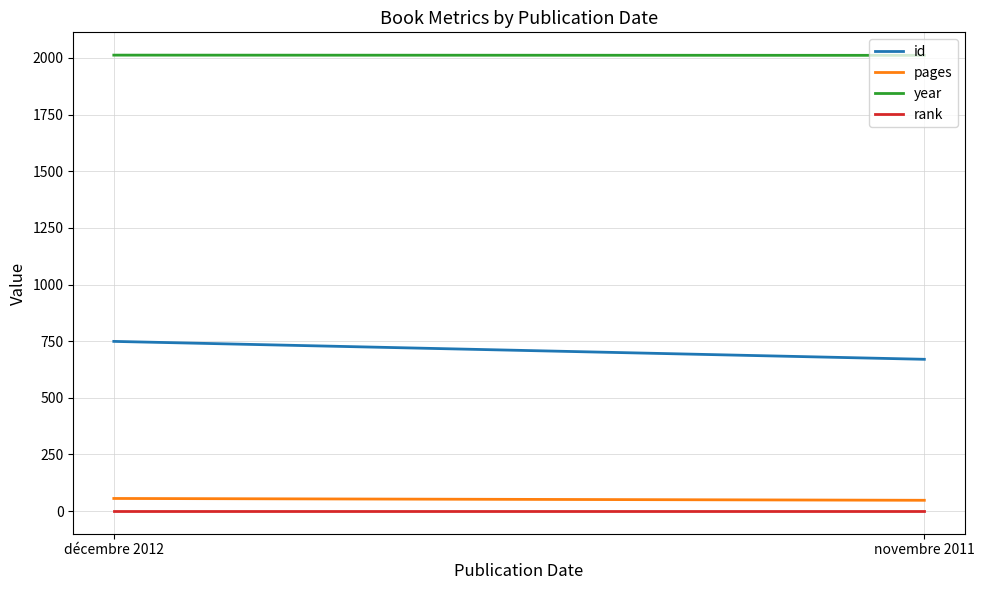

What is the label of the 2nd point from the left?

novembre 2011